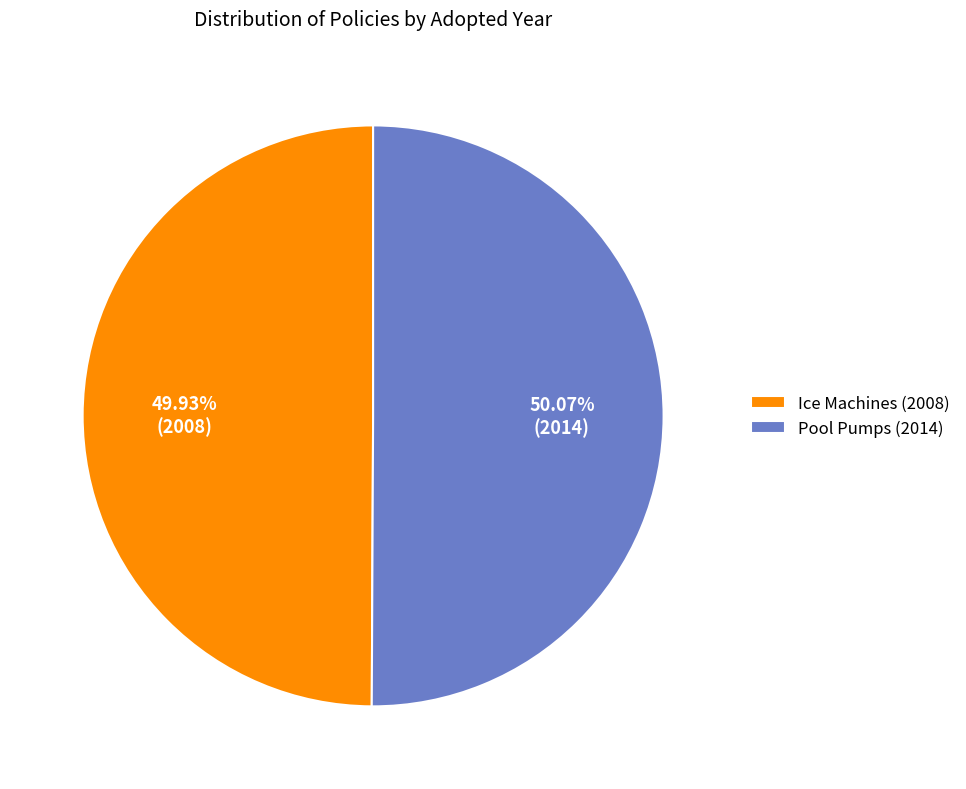

Is there any slice that represents more than half of the pie?

Yes